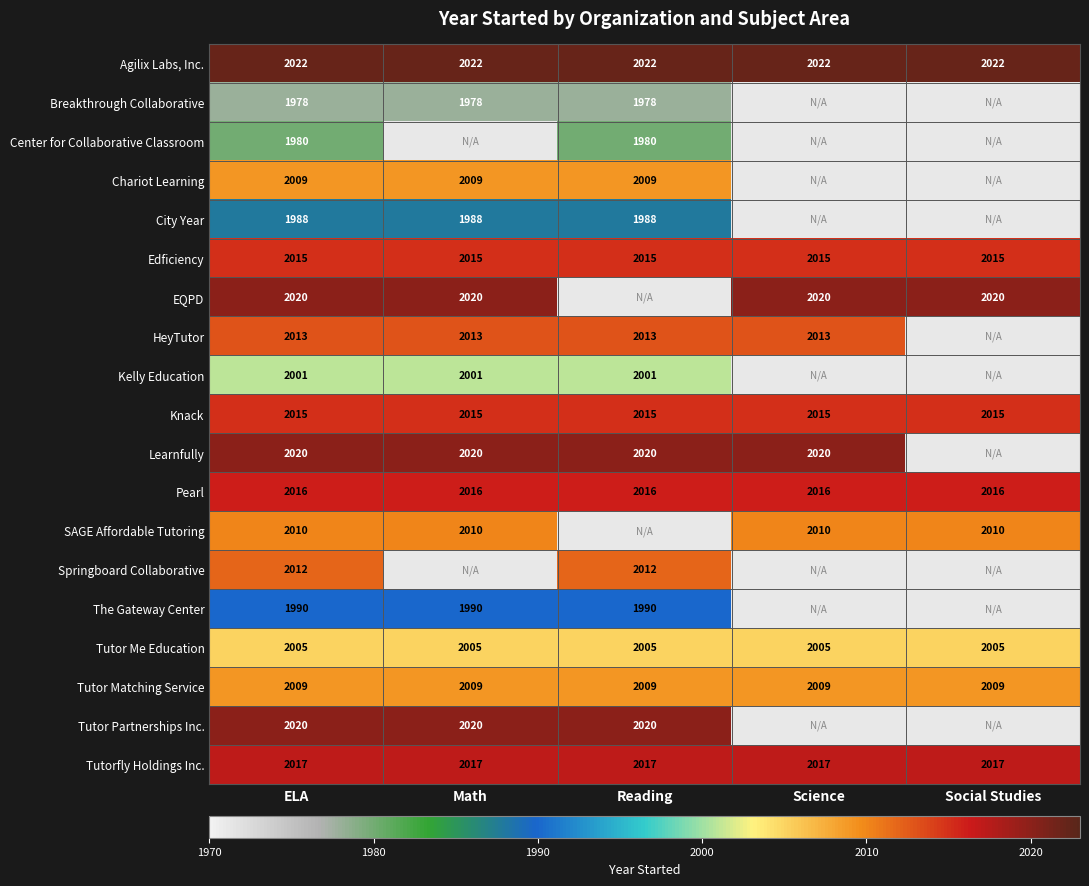

What is the sum of all Tutor Matching Service values?

10045